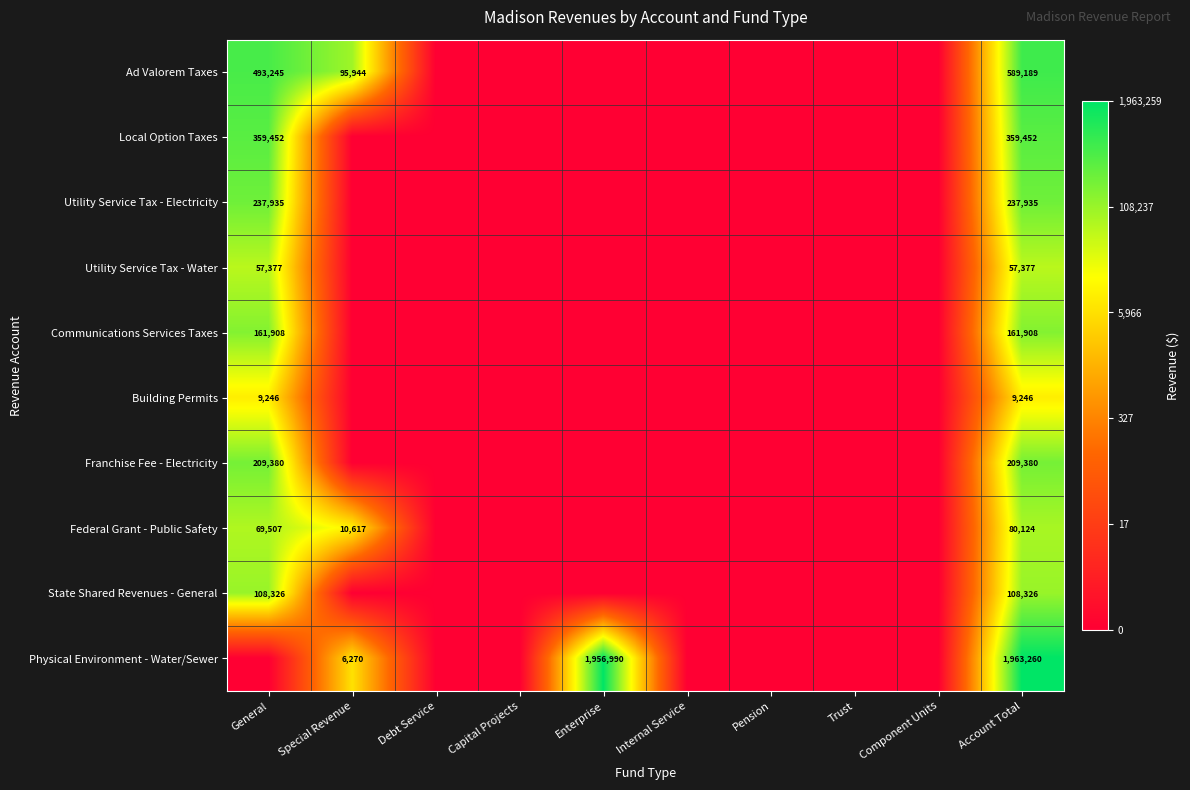

What is the difference between the highest and lowest values at Account Total?

1954014